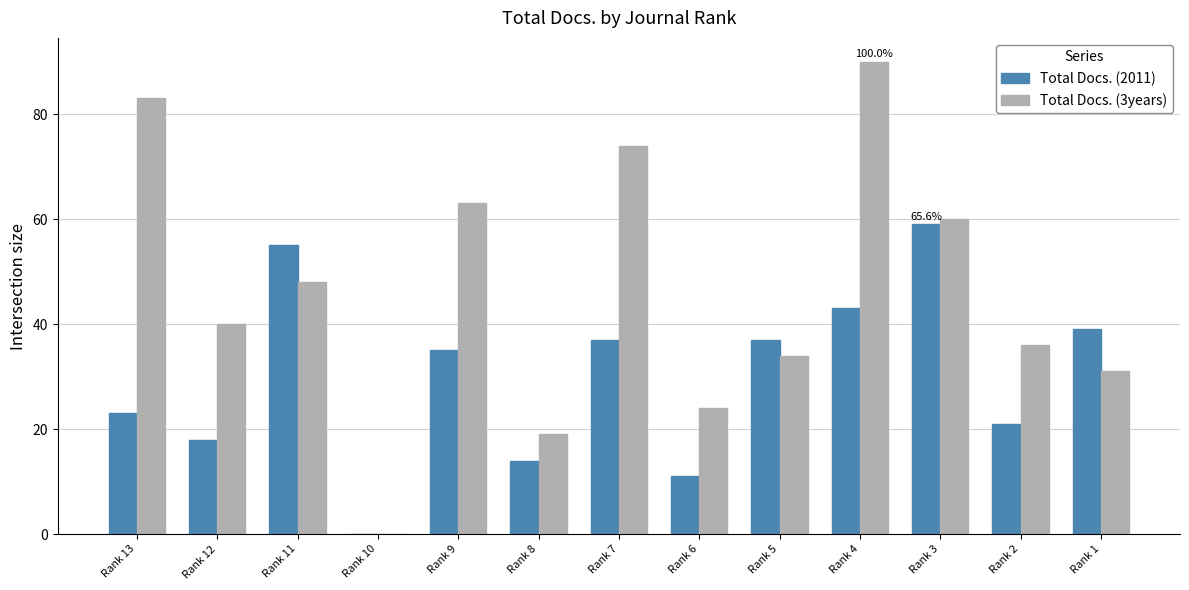

Which series has the largest range (max minus min)?

Total Docs. (3years)